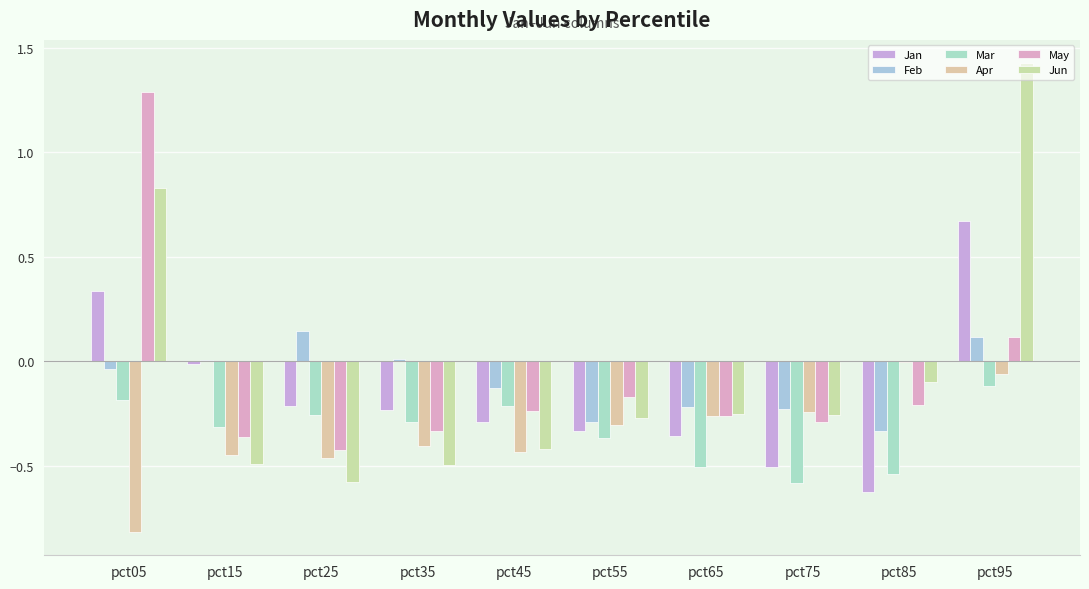

What are all the series names shown in the legend?

Jan, Feb, Mar, Apr, May, Jun